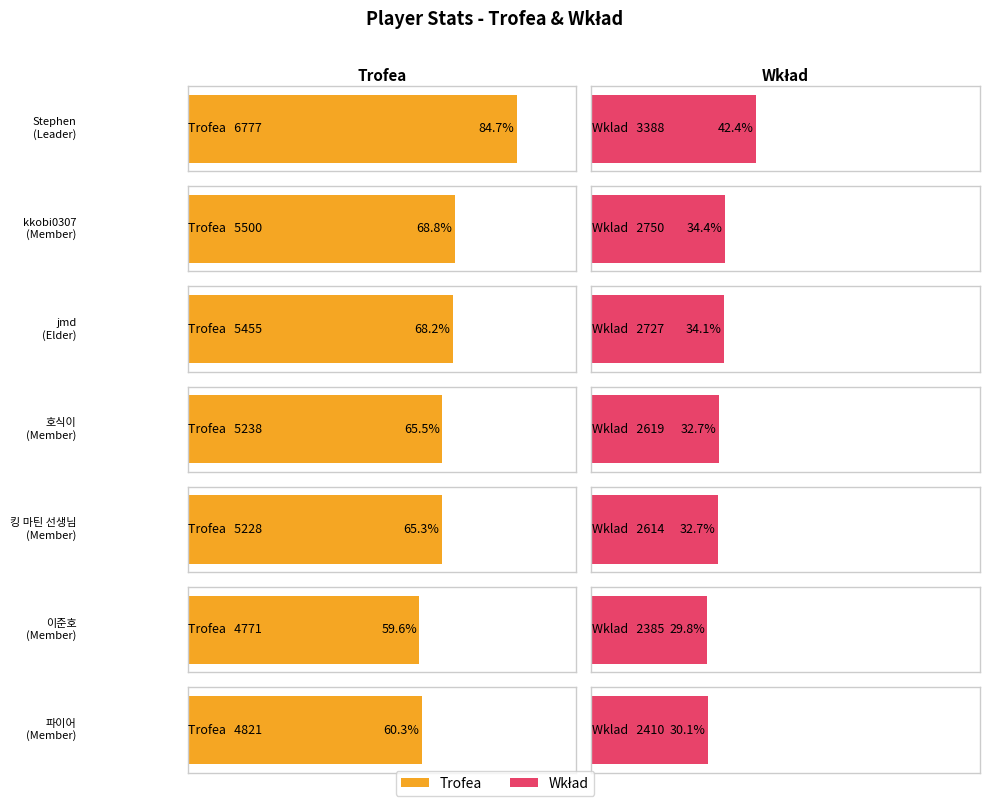

How many groups of bars are there?

7